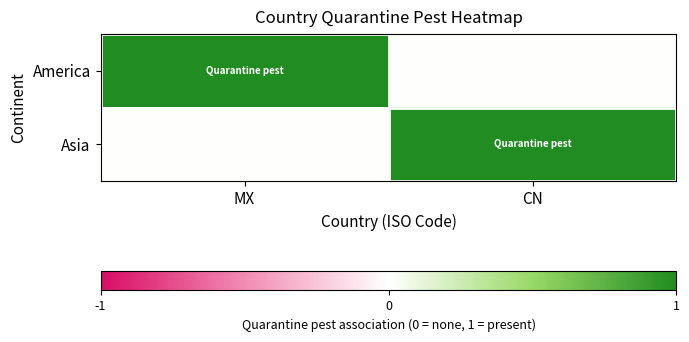

Which series has the largest total across all categories?

America